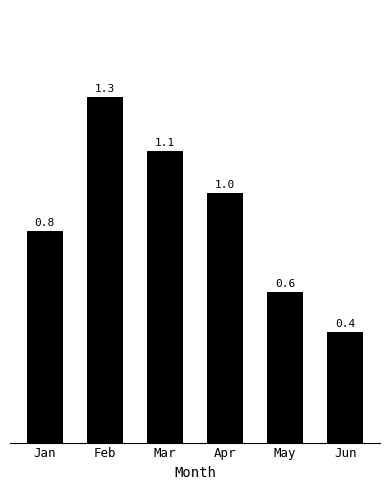

How many bars are there in total?

6